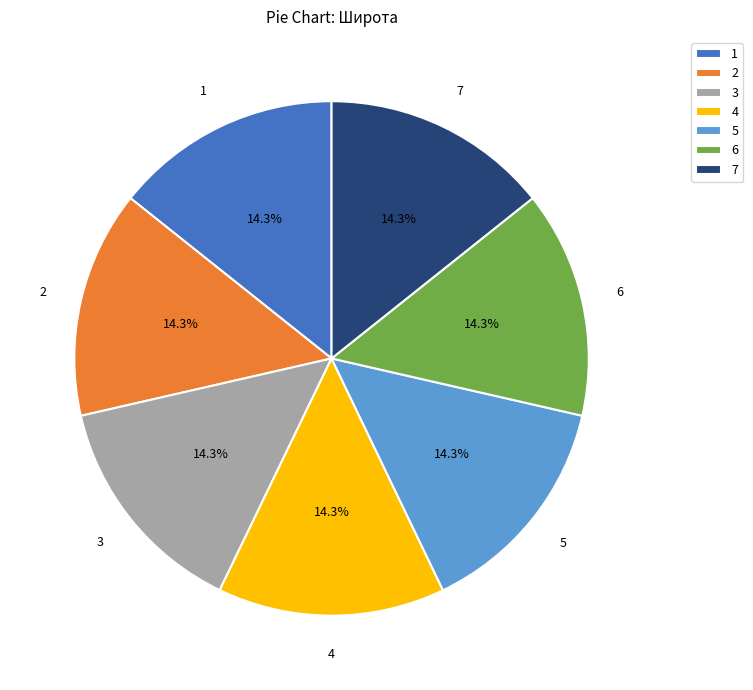

Is it true that 3 is 14% of the pie?

True